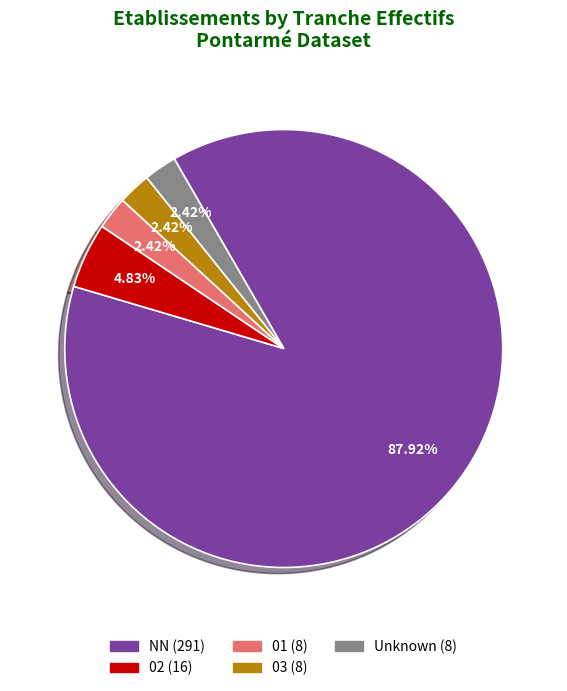

To the nearest percent, what is the difference between the largest and smallest slice percentages?

85%